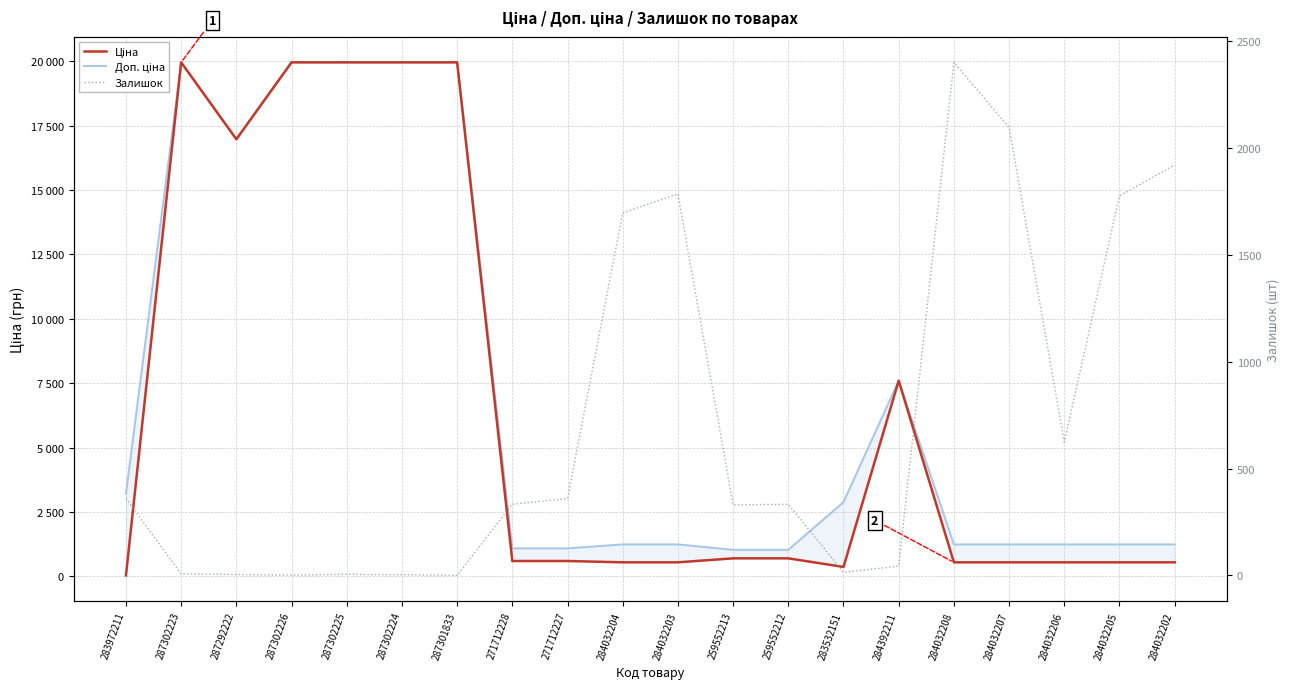

At which label does Залишок reach its minimum?

287301833